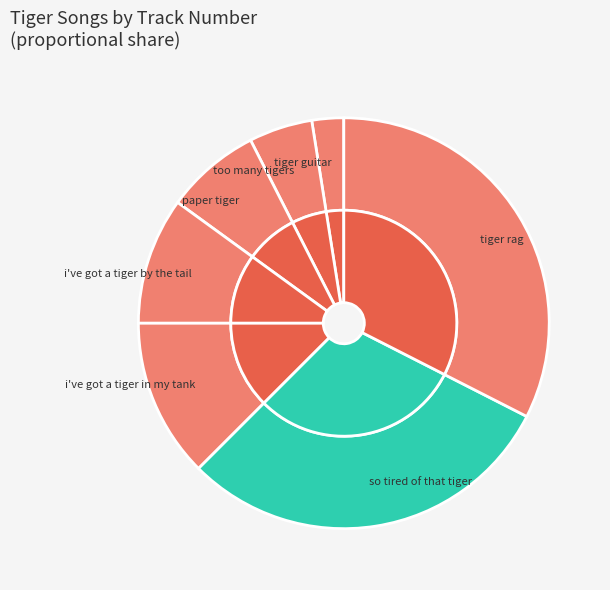

The so tired of that tiger slice represents 19% of the pie. True or false?

False